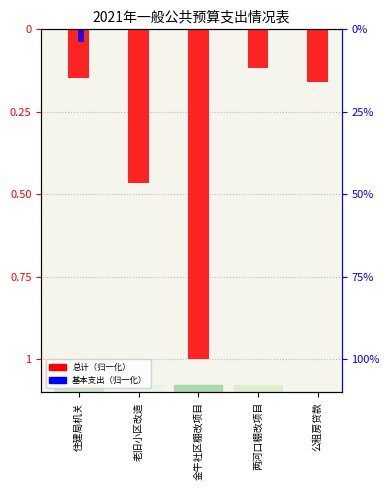

What are all the series names shown in the legend?

总计, 基本支出